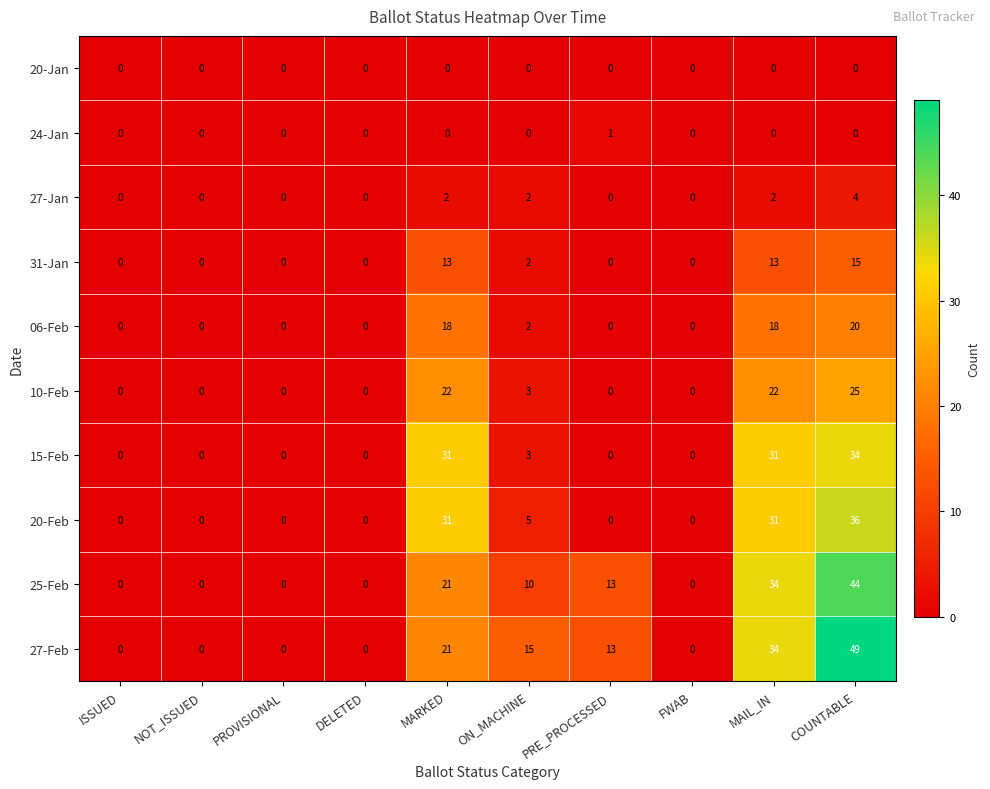

Count the 27-Feb values in the range 0 to 21.

8